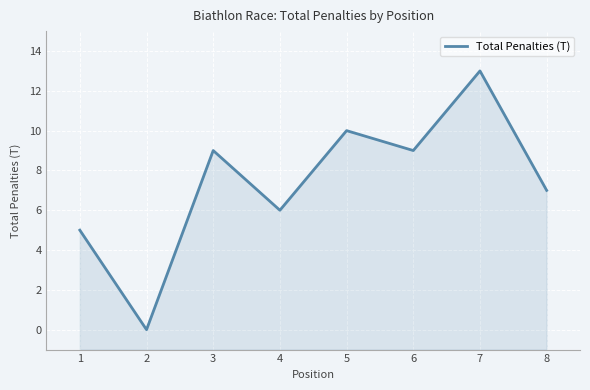

Which has a higher value, 4 or 8?

8